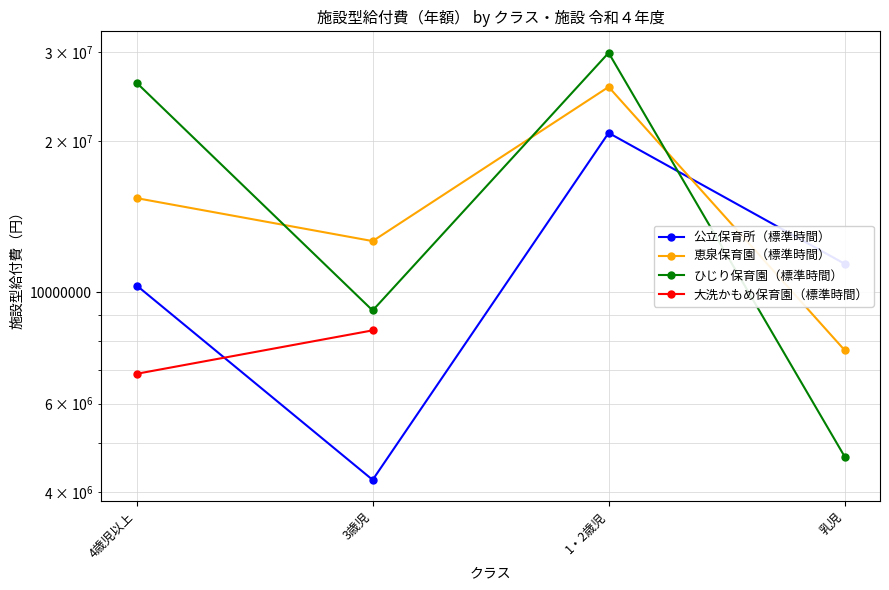

What is the spread (max minus min) of values at 4歳児以上?

19211540.0